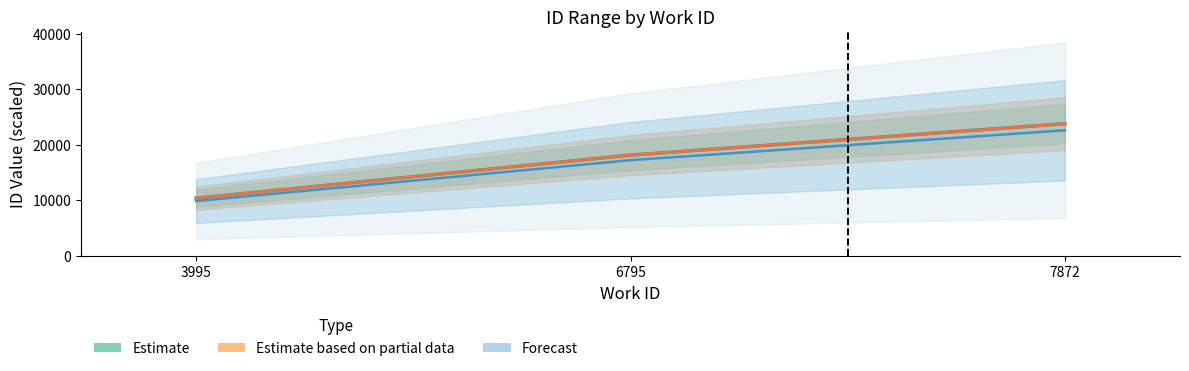

The value at 3995 is 3.6. True or false?

False